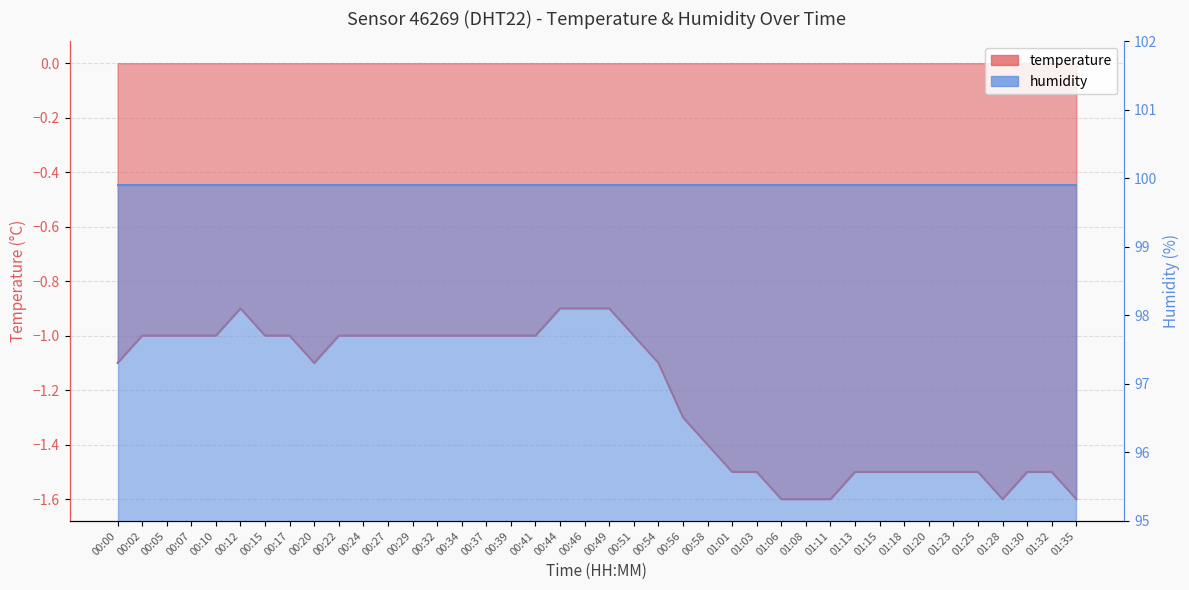

What is the difference between the maximum and minimum values?

0.7